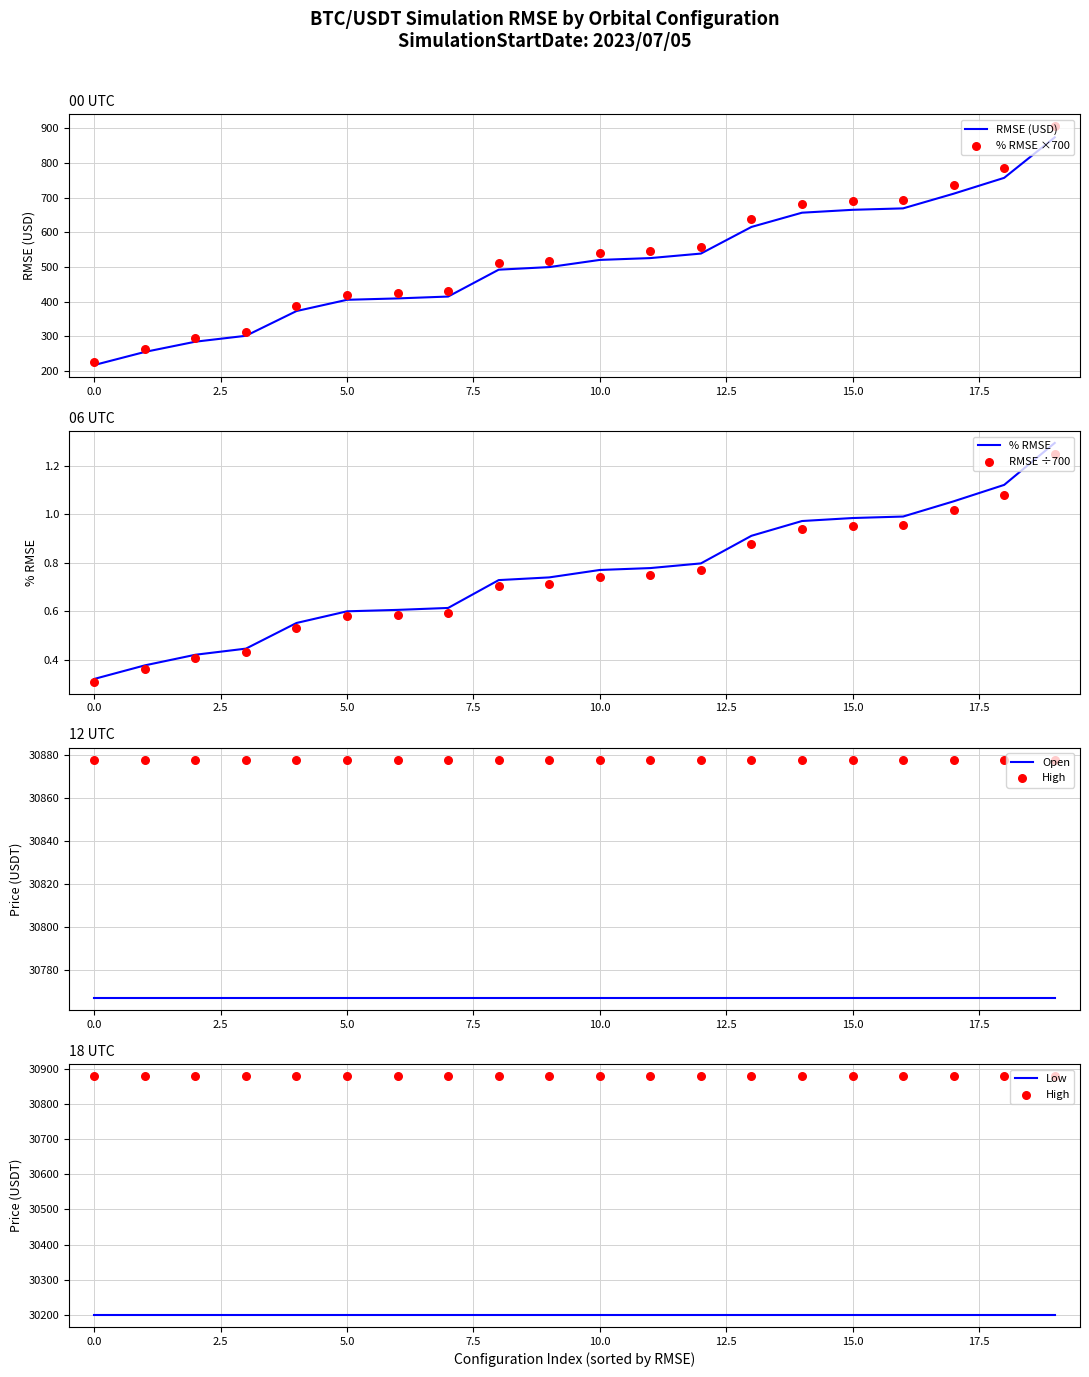

Which series has the largest Y range (max minus min)?

rmse